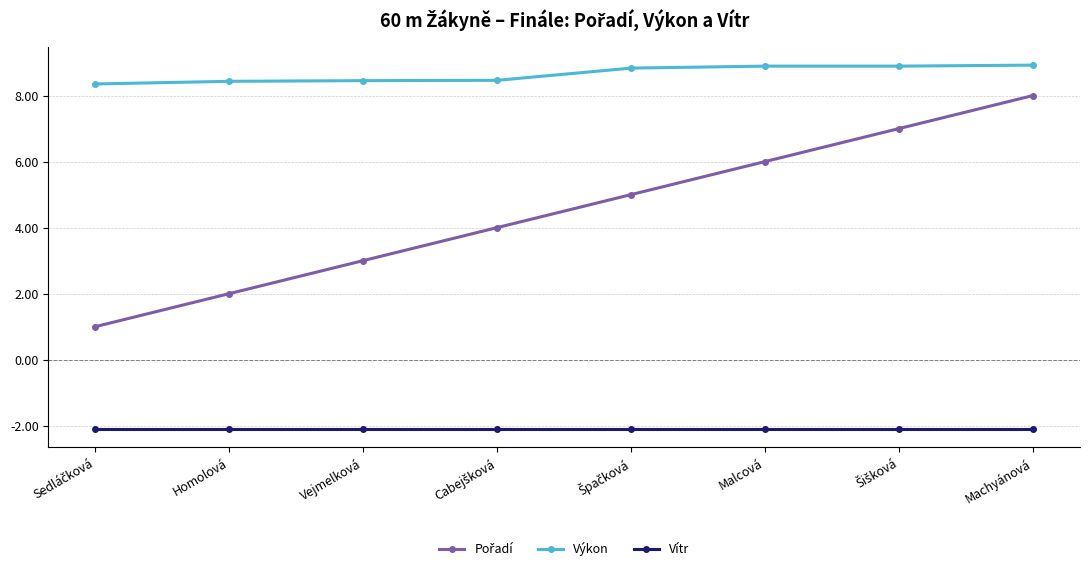

What is the average value of the Výkon series?

8.7